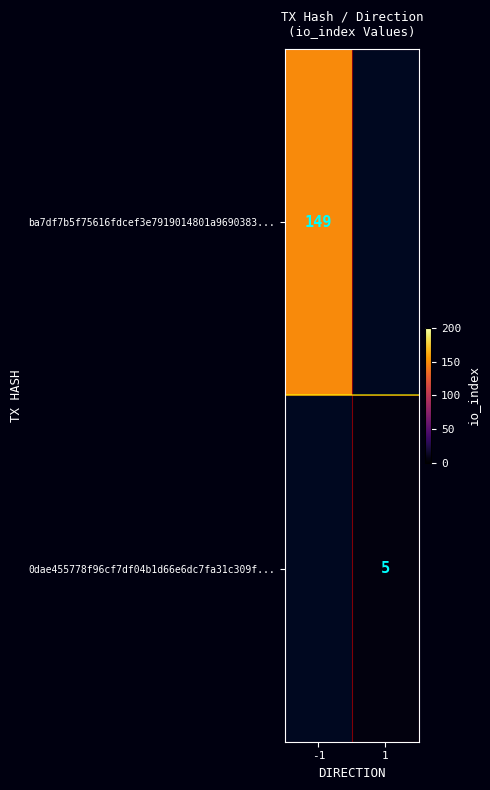

The value of ba7df7b5f75616fdcef3e7919014801a9690383... at -1 is 229. True or false?

False